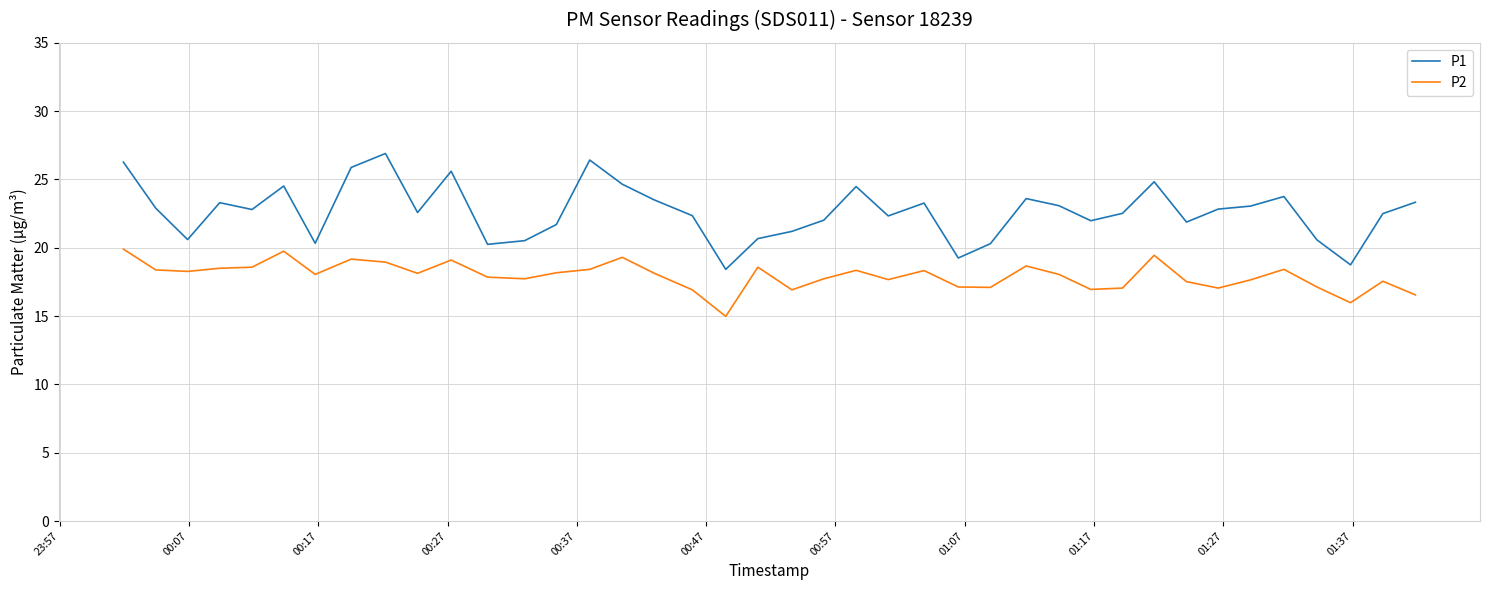

List the series in order of their peak value, lowest first.

P2, P1